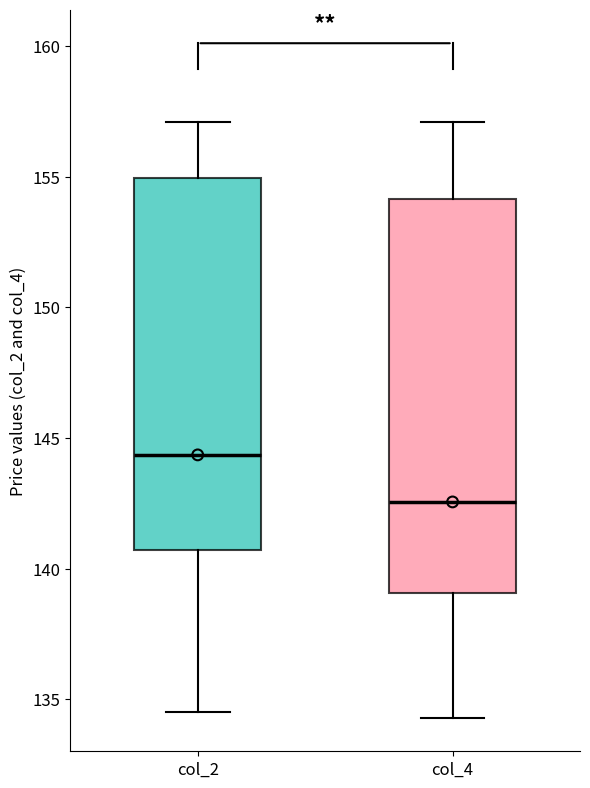

Which box's median line is the lowest?

col_4